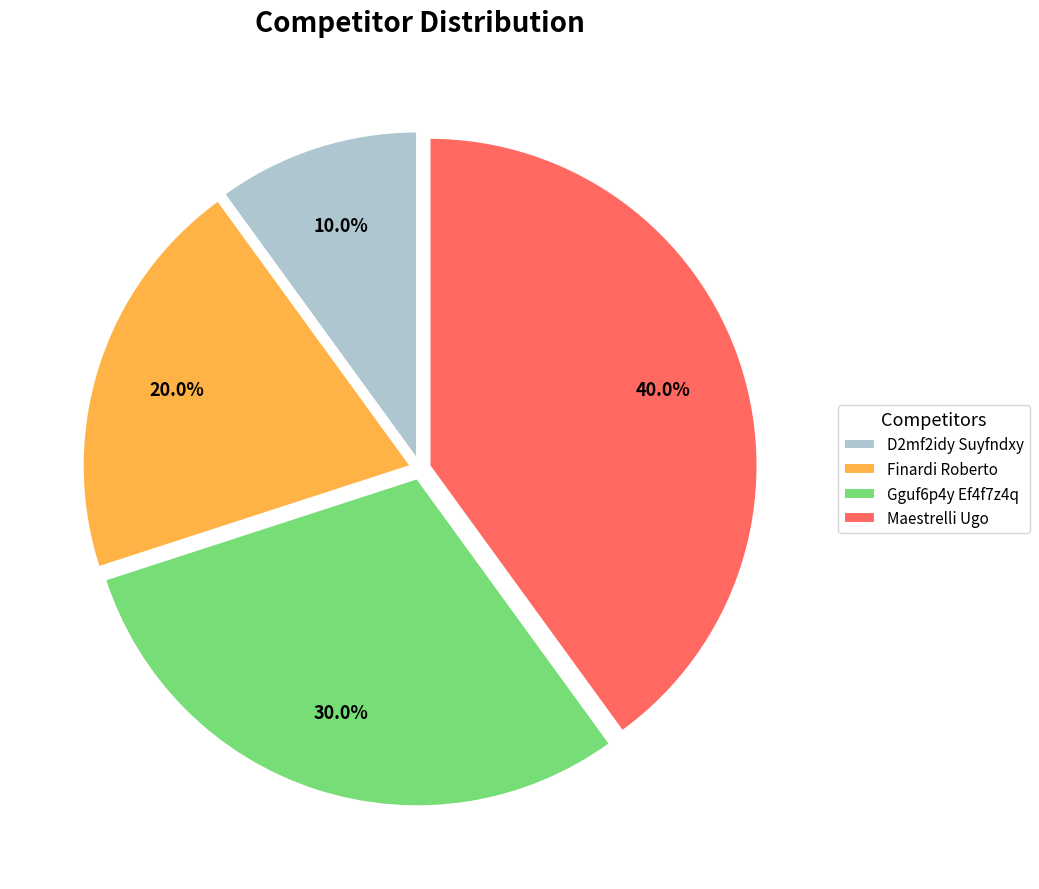

True or false: Finardi Roberto accounts for 9% of the total.

False